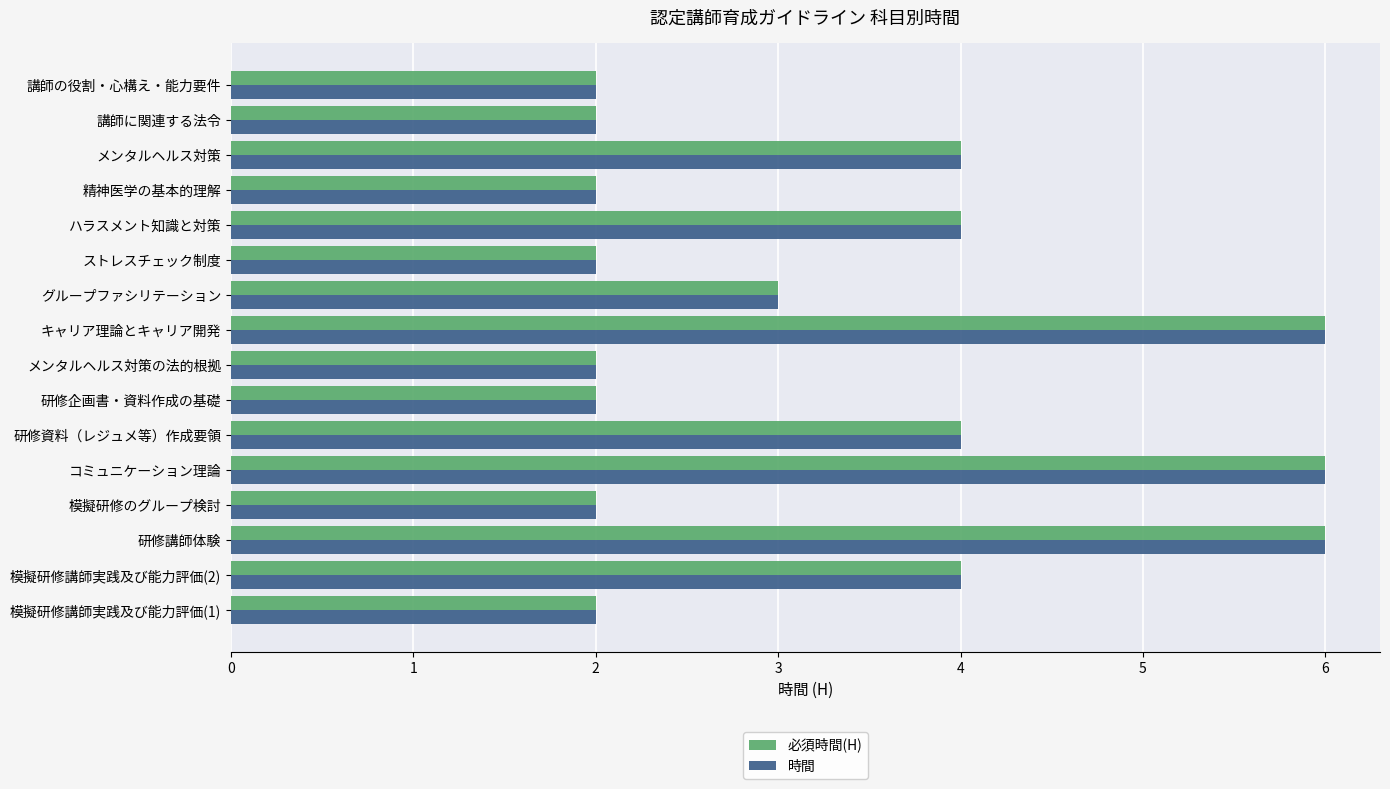

The 時間 series shows 2 at 講師に関連する法令. True or false?

True